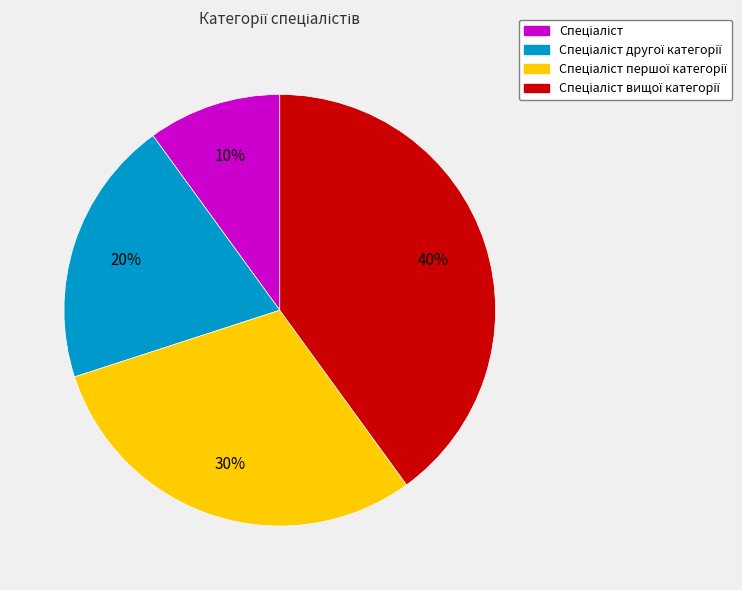

To the nearest percent, what is the average slice percentage?

25%